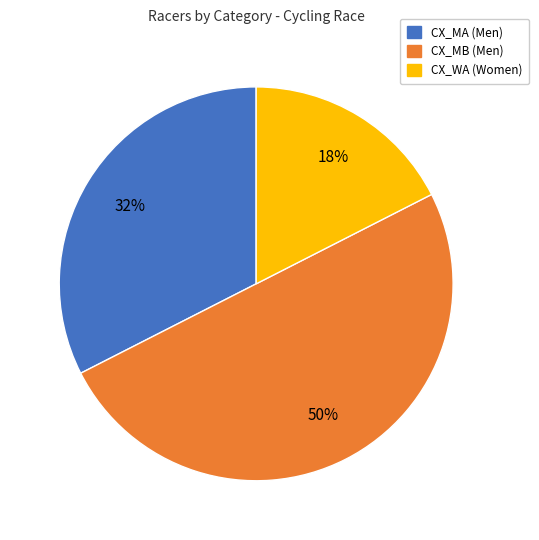

Count the number of slices in the pie.

3